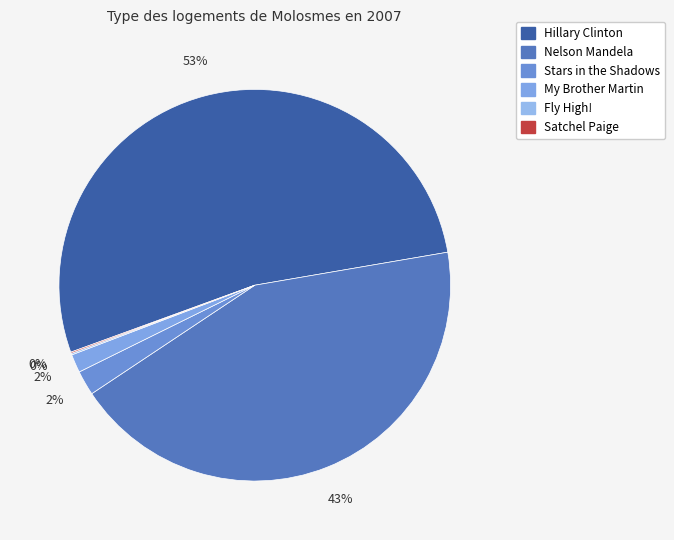

What is the smallest slice in the pie chart?

Satchel Paige